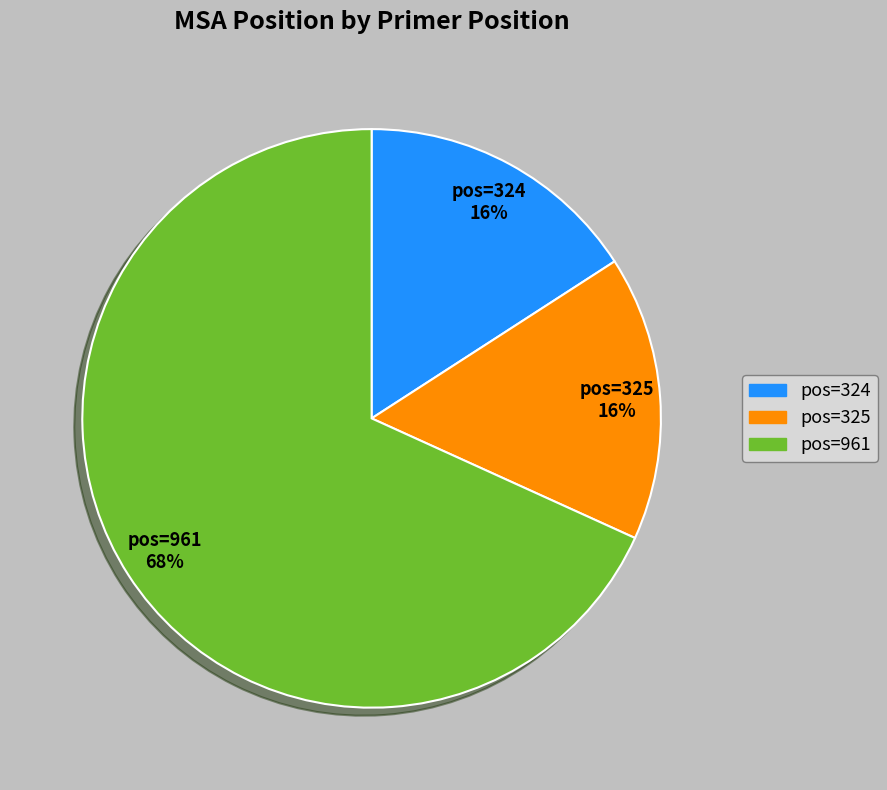

Which slice is the largest?

961